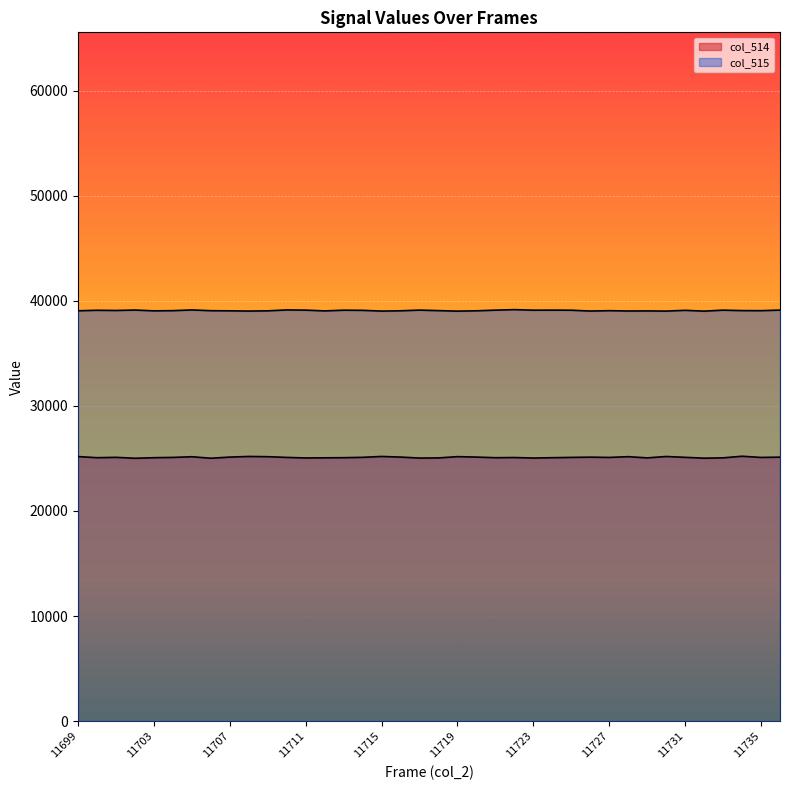

What is the difference between the second highest and second lowest values in the col_514 series?

168